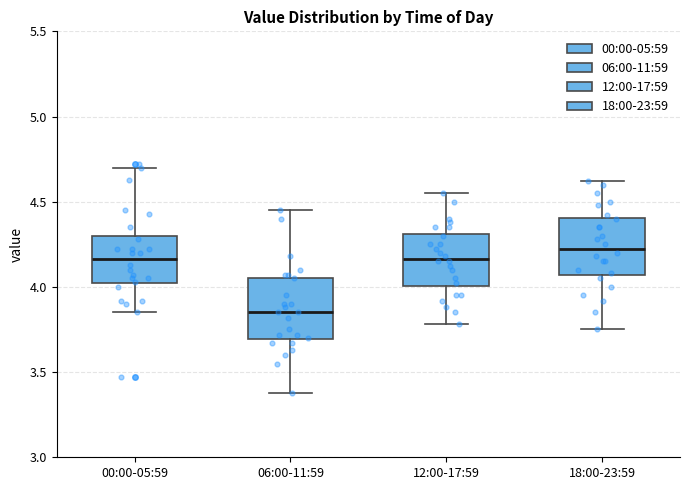

Reading left to right, read every box against the y-axis: the position of its median line, the range the box covers, and the ends of its whiskers. The values are not printed on the chart, so give them approximately, as read against the axis.

00:00-05:59: median 4.15, box 4.00 to 4.30, whiskers 3.85 to 4.70
06:00-11:59: median 3.85, box 3.70 to 4.05, whiskers 3.40 to 4.45
12:00-17:59: median 4.15, box 4.00 to 4.30, whiskers 3.80 to 4.55
18:00-23:59: median 4.25, box 4.05 to 4.40, whiskers 3.75 to 4.60